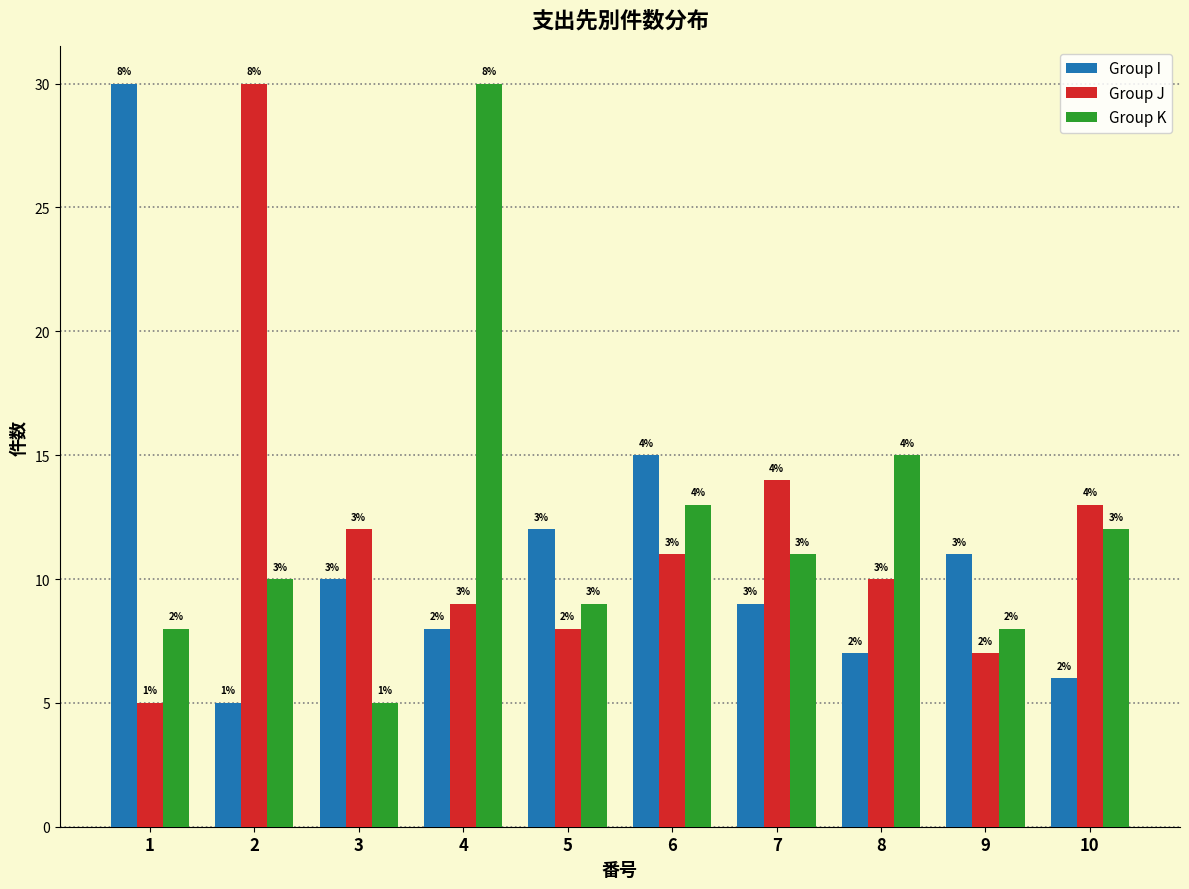

What are all the series names shown in the legend?

Group I, Group J, Group K